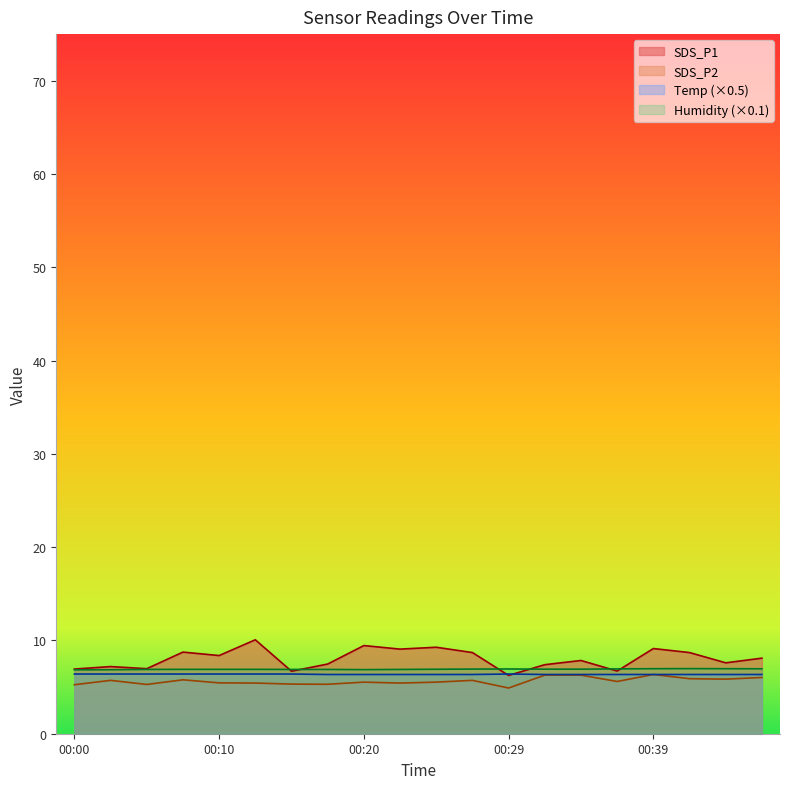

What is the value of the Humidity point at the 6th from the left?

6.9